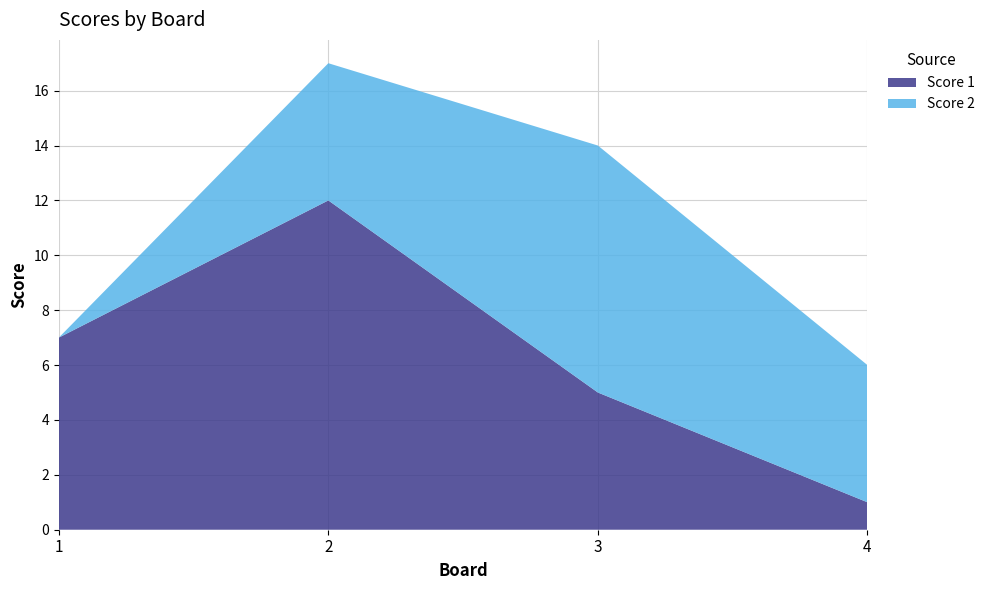

Reading left to right, extract all data points from this chart.

Score 1: 1=7	2=12	3=5	4=1
Score 2: 1=0	2=5	3=9	4=5